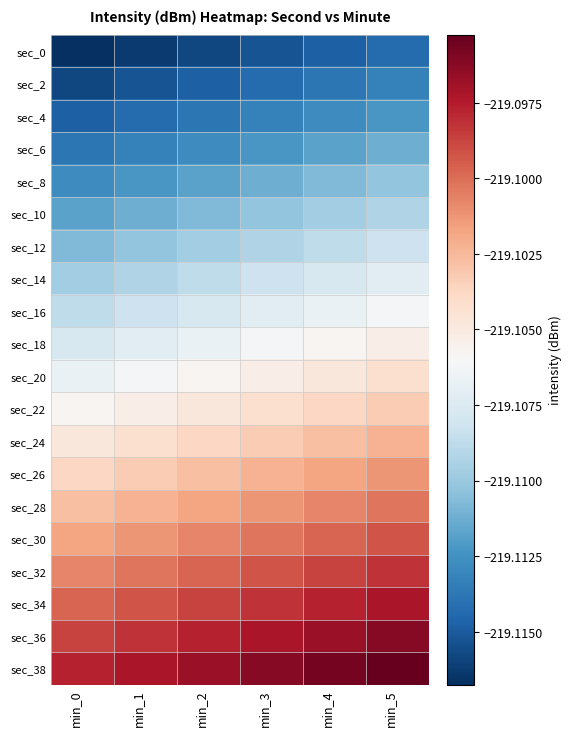

Reading right to left, transcribe all the data shown in this chart.

sec_0: min_5=-219.1	min_4=-219.1	min_3=-219.1	min_2=-219.1	min_1=-219.1	min_0=-219.1
sec_2: min_5=-219.1	min_4=-219.1	min_3=-219.1	min_2=-219.1	min_1=-219.1	min_0=-219.1
sec_4: min_5=-219.1	min_4=-219.1	min_3=-219.1	min_2=-219.1	min_1=-219.1	min_0=-219.1
sec_6: min_5=-219.1	min_4=-219.1	min_3=-219.1	min_2=-219.1	min_1=-219.1	min_0=-219.1
sec_8: min_5=-219.1	min_4=-219.1	min_3=-219.1	min_2=-219.1	min_1=-219.1	min_0=-219.1
sec_10: min_5=-219.1	min_4=-219.1	min_3=-219.1	min_2=-219.1	min_1=-219.1	min_0=-219.1
sec_12: min_5=-219.1	min_4=-219.1	min_3=-219.1	min_2=-219.1	min_1=-219.1	min_0=-219.1
sec_14: min_5=-219.1	min_4=-219.1	min_3=-219.1	min_2=-219.1	min_1=-219.1	min_0=-219.1
sec_16: min_5=-219.1	min_4=-219.1	min_3=-219.1	min_2=-219.1	min_1=-219.1	min_0=-219.1
sec_18: min_5=-219.1	min_4=-219.1	min_3=-219.1	min_2=-219.1	min_1=-219.1	min_0=-219.1
sec_20: min_5=-219.1	min_4=-219.1	min_3=-219.1	min_2=-219.1	min_1=-219.1	min_0=-219.1
sec_22: min_5=-219.1	min_4=-219.1	min_3=-219.1	min_2=-219.1	min_1=-219.1	min_0=-219.1
sec_24: min_5=-219.1	min_4=-219.1	min_3=-219.1	min_2=-219.1	min_1=-219.1	min_0=-219.1
sec_26: min_5=-219.1	min_4=-219.1	min_3=-219.1	min_2=-219.1	min_1=-219.1	min_0=-219.1
sec_28: min_5=-219.1	min_4=-219.1	min_3=-219.1	min_2=-219.1	min_1=-219.1	min_0=-219.1
sec_30: min_5=-219.1	min_4=-219.1	min_3=-219.1	min_2=-219.1	min_1=-219.1	min_0=-219.1
sec_32: min_5=-219.1	min_4=-219.1	min_3=-219.1	min_2=-219.1	min_1=-219.1	min_0=-219.1
sec_34: min_5=-219.1	min_4=-219.1	min_3=-219.1	min_2=-219.1	min_1=-219.1	min_0=-219.1
sec_36: min_5=-219.1	min_4=-219.1	min_3=-219.1	min_2=-219.1	min_1=-219.1	min_0=-219.1
sec_38: min_5=-219.1	min_4=-219.1	min_3=-219.1	min_2=-219.1	min_1=-219.1	min_0=-219.1